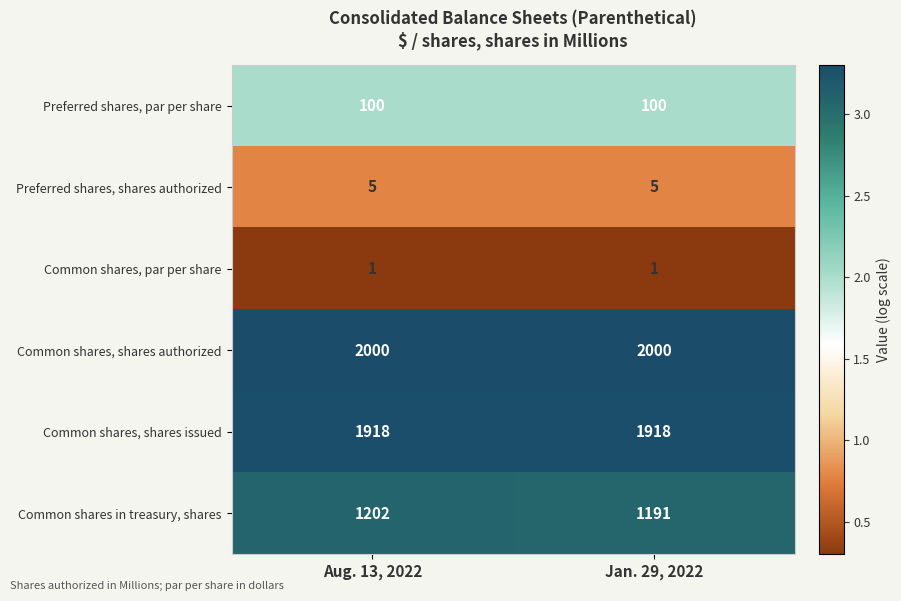

Is the value of Common shares, par per share at Aug. 13, 2022 greater than the value of Preferred shares, par per share at Jan. 29, 2022?

No